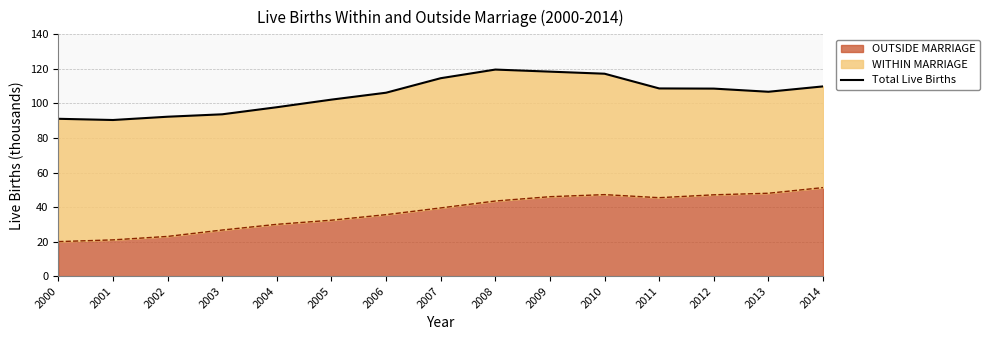

Is it true that the value at 2008 is 119.6?

True